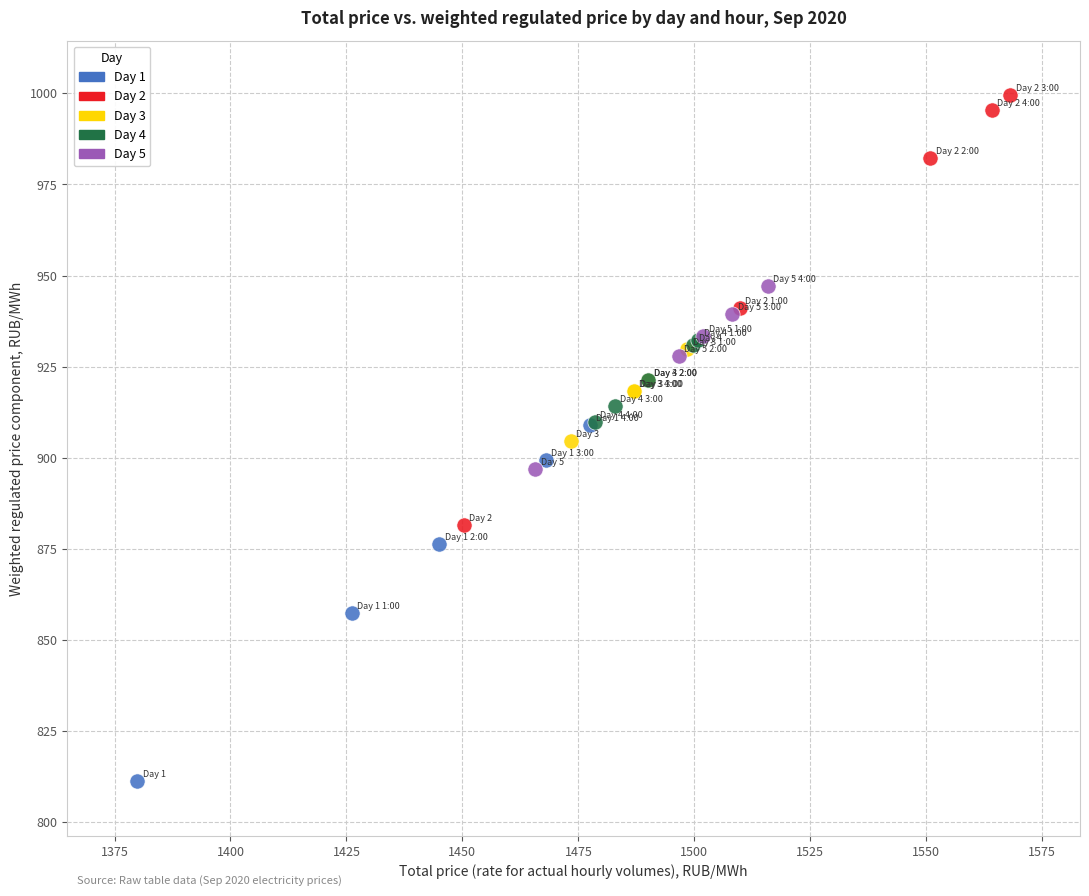

What are all the series names shown in the legend?

Day 1, Day 2, Day 3, Day 4, Day 5